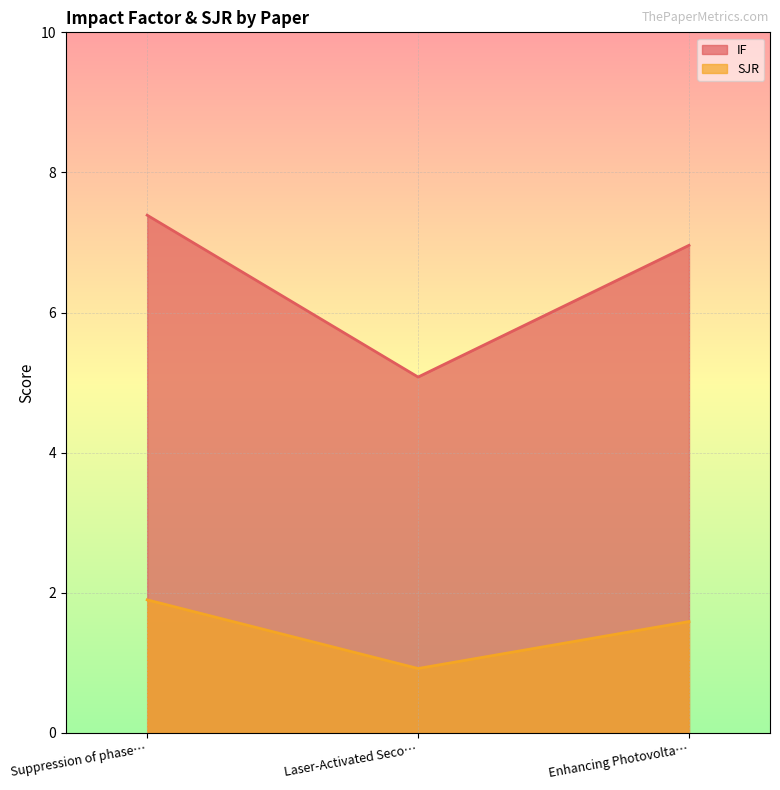

What is the approximate value of IF at Suppression of phase…?

7.4